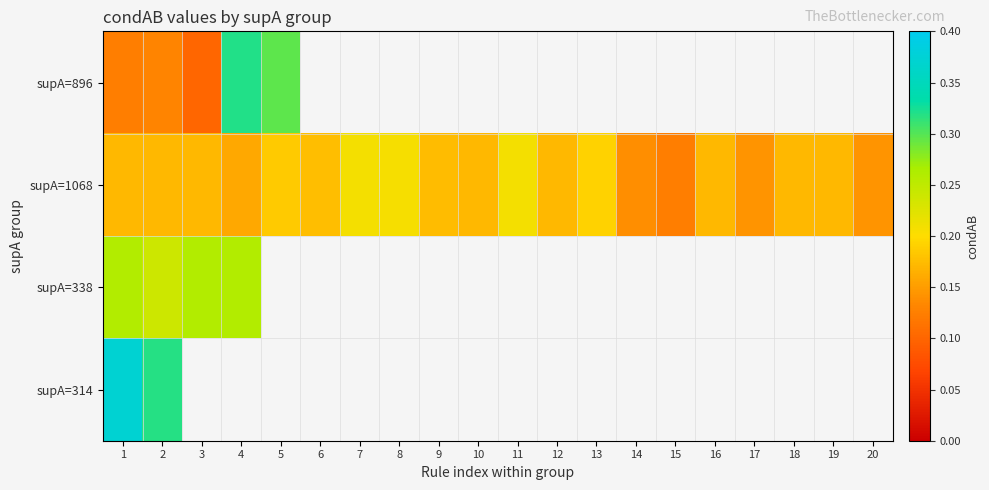

How many values in supA=314 are above zero?

2